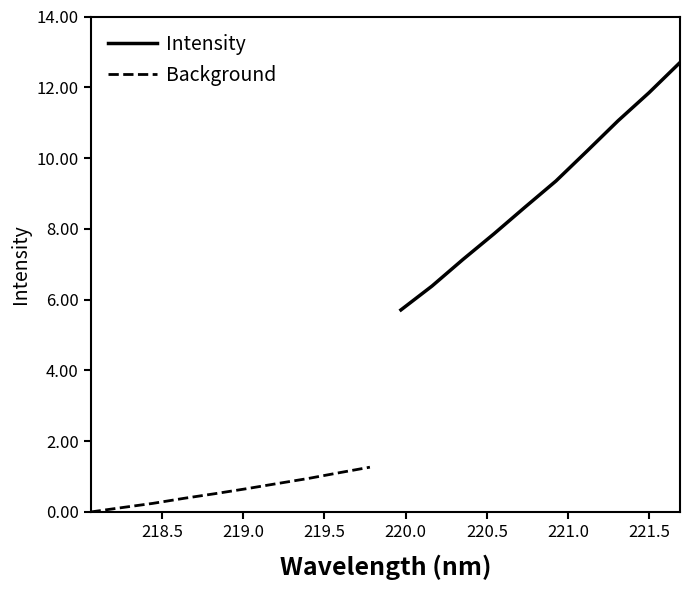

What is the minimum value for Intensity?

5.7